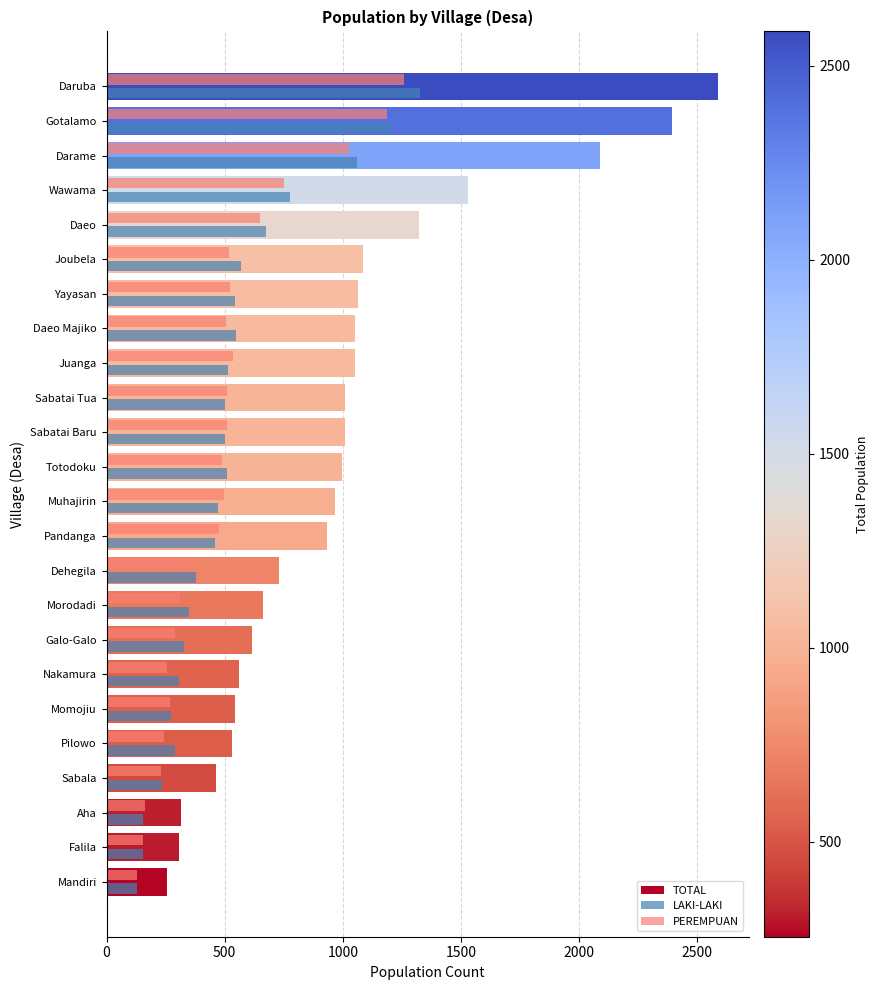

What are all the series names shown in the legend?

TOTAL, LAKI-LAKI, PEREMPUAN